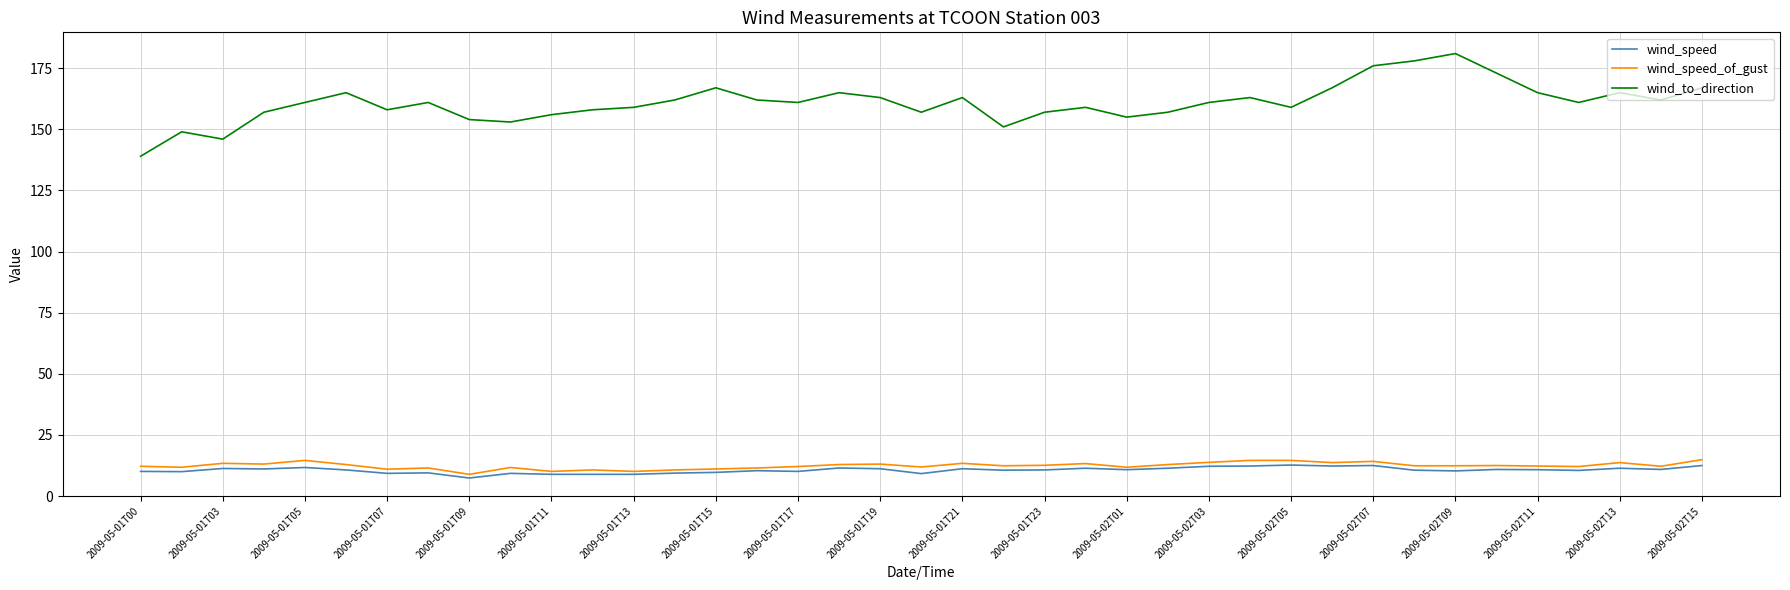

What is the highest value of the wind_speed series?

12.7